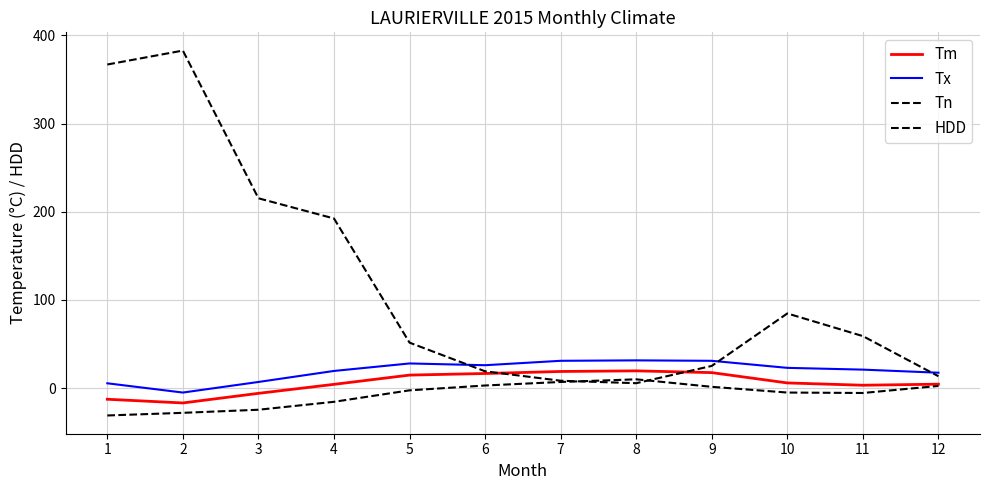

After their last crossing, which series has the higher values: HDD or Tn?

HDD